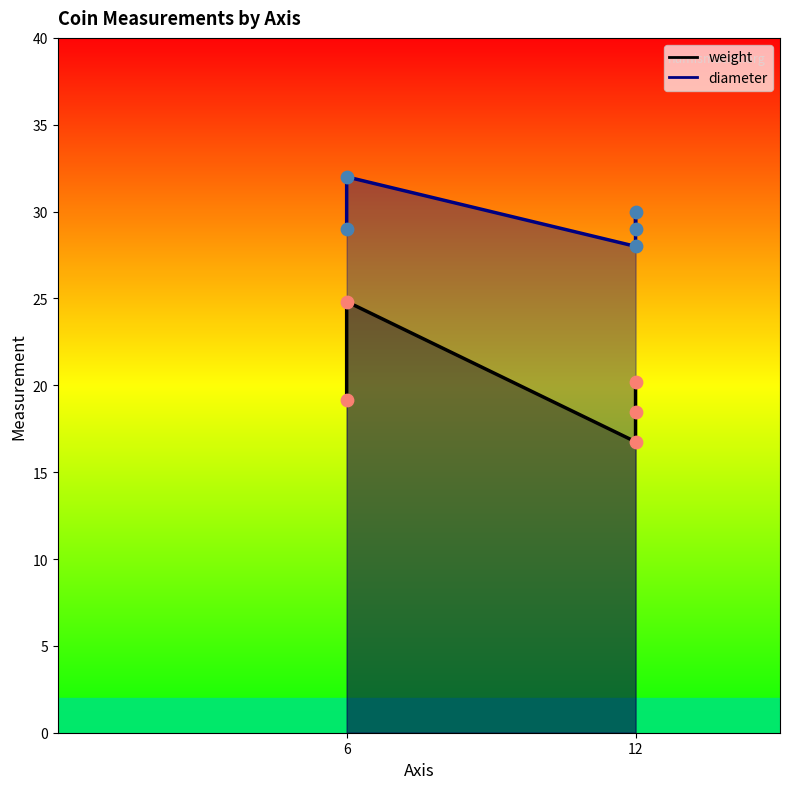

What are all the series names shown in the legend?

weight, diameter